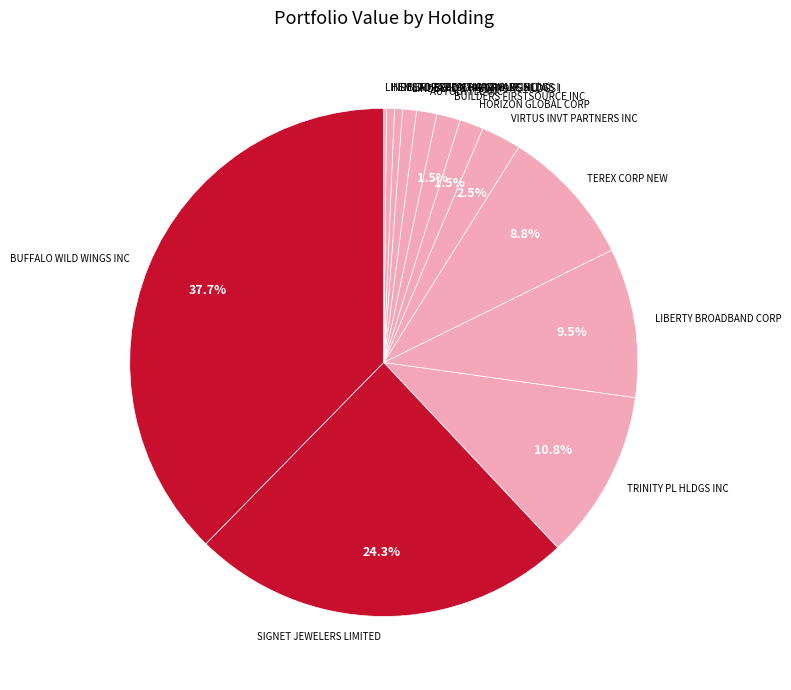

Is there a majority slice in this chart?

No